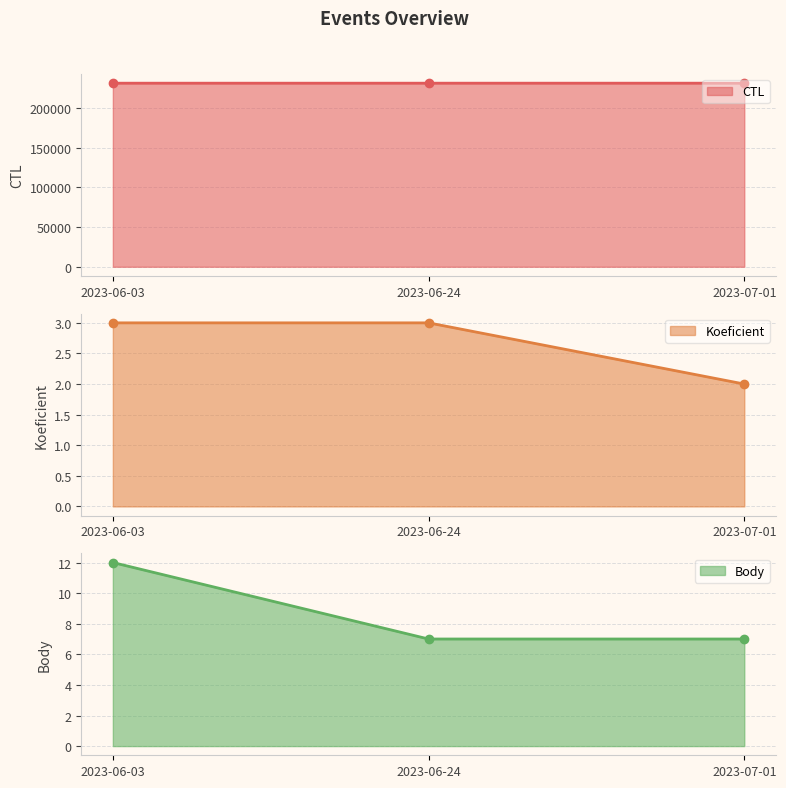

How many series are shown in this chart?

3